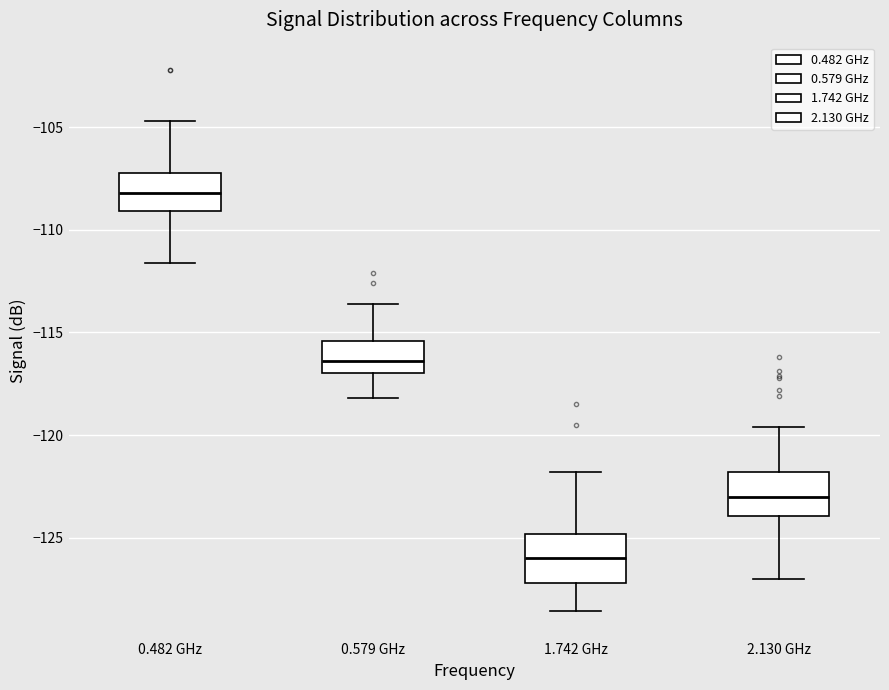

Where does the upper whisker of the box for 1.742 GHz end on the y-axis? The values are not printed on the chart, so give them approximately, as read against the axis.

-122.0